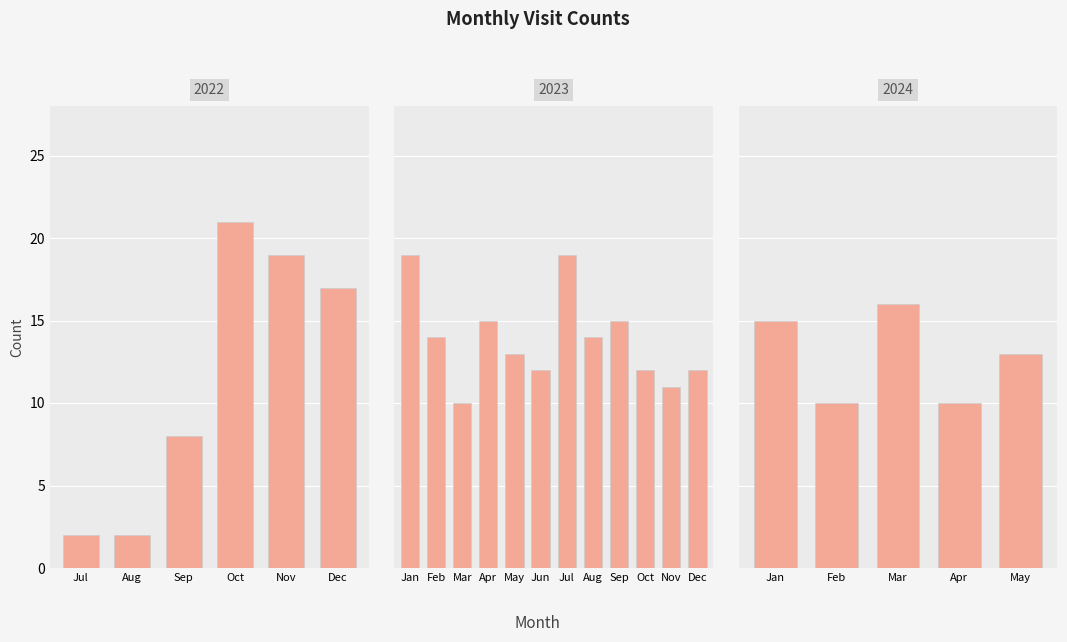

What is the sum of the values at 2023-11 and 2023-02?

25